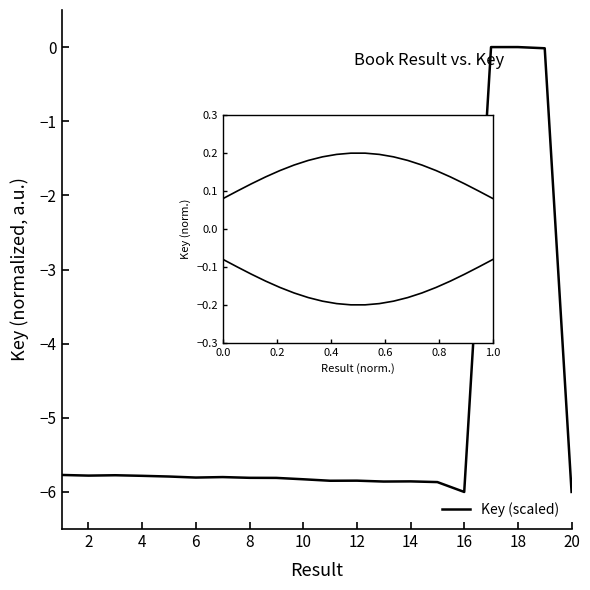

What is the difference between the maximum and minimum values in the Key (scaled) series?

6.0